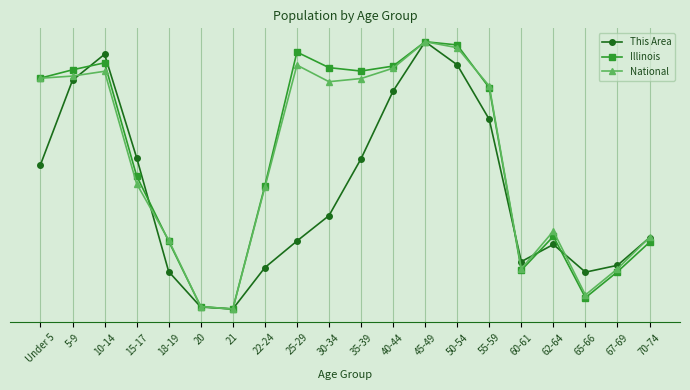

Does the chart have visible grid lines?

Yes